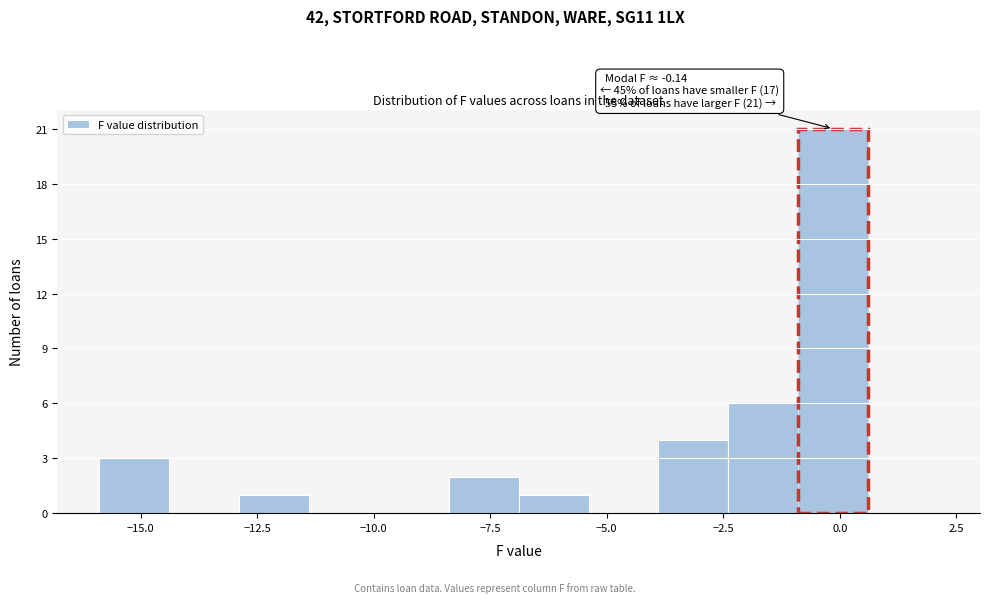

Read against the x-axis, roughly where is the centre of the tallest bar?

0.0